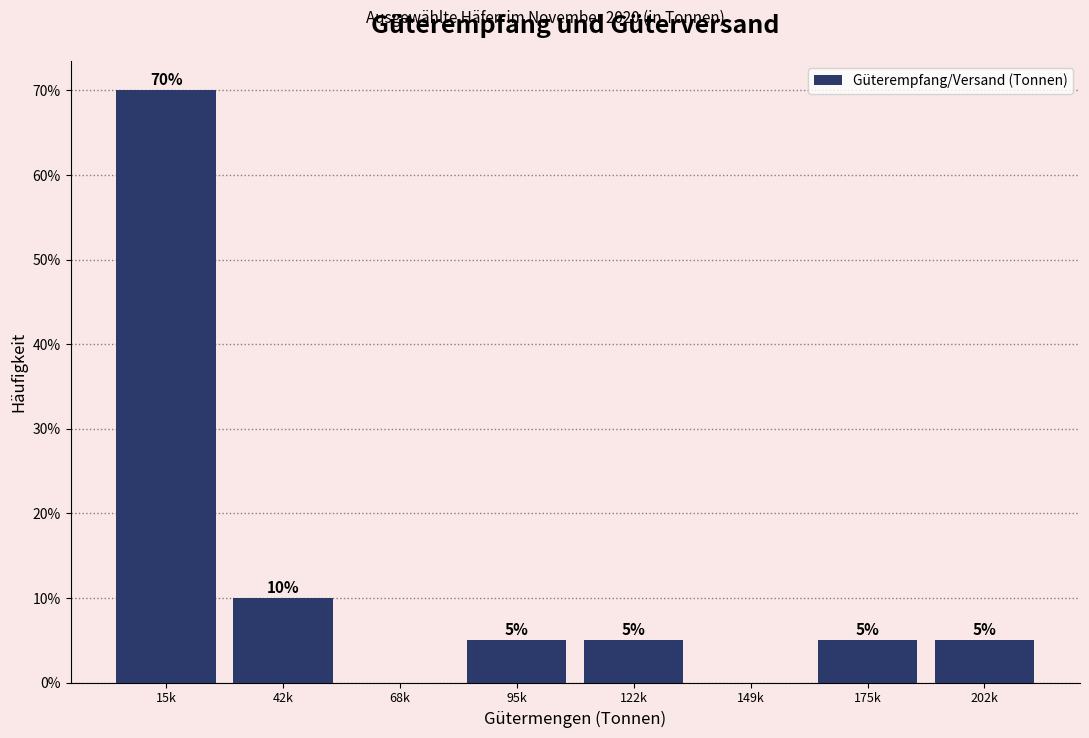

Reading right to left, extract all data points from this chart.

202k=5	175k=5	149k=0	122k=5	95k=5	68k=0	42k=10	15k=70